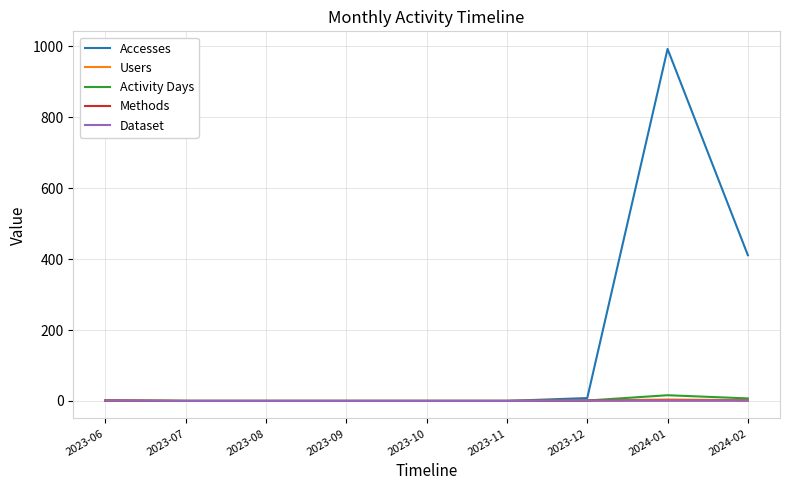

Does the chart have visible grid lines?

Yes